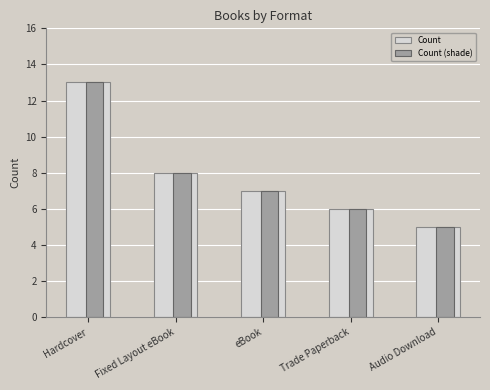

What is the smallest value displayed?

5